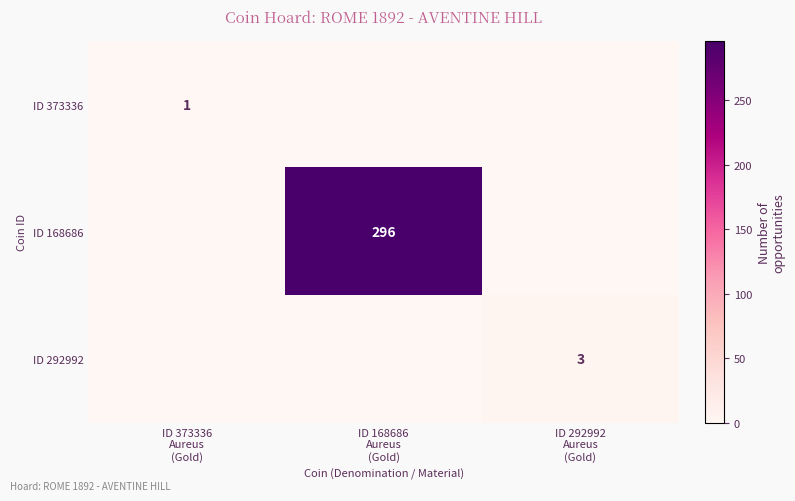

Is the value of ID 168686 at ID 292992 Aureus (Gold) greater than the value of ID 292992 at ID 292992 Aureus (Gold)?

No